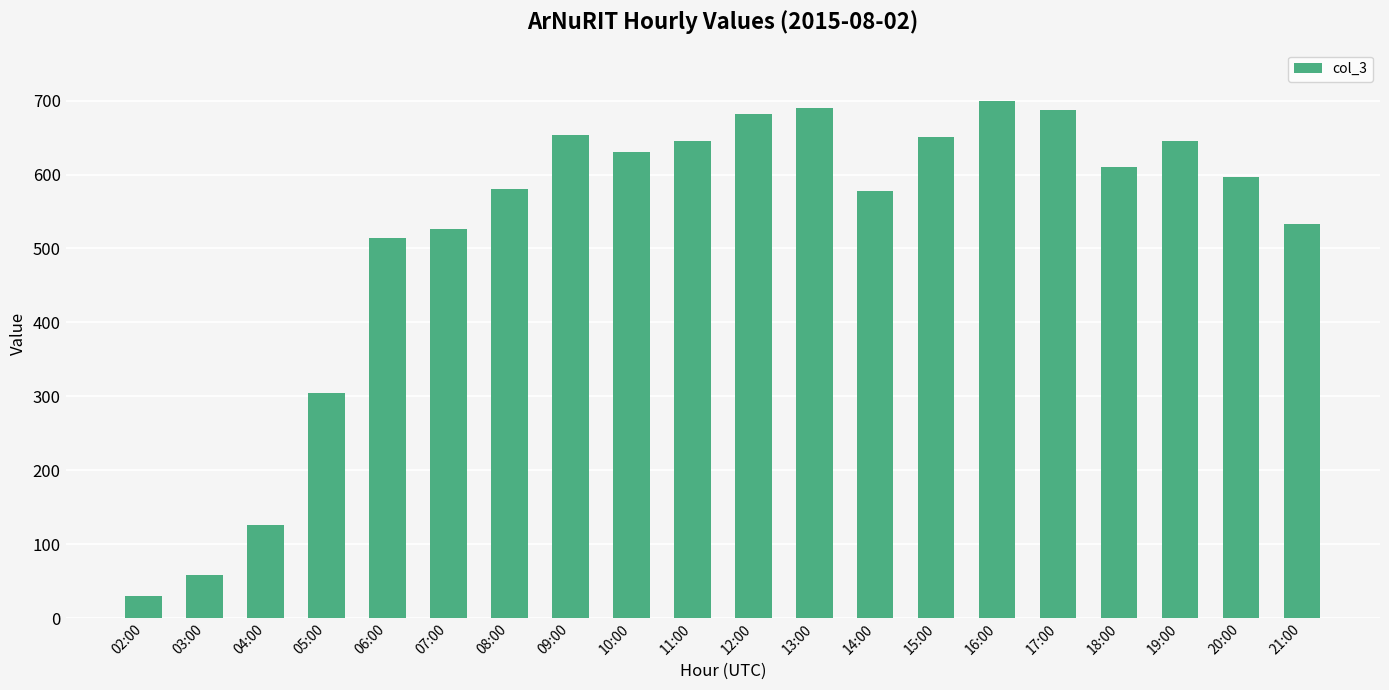

The chart shows a value of 645 at 19:00. True or false?

True